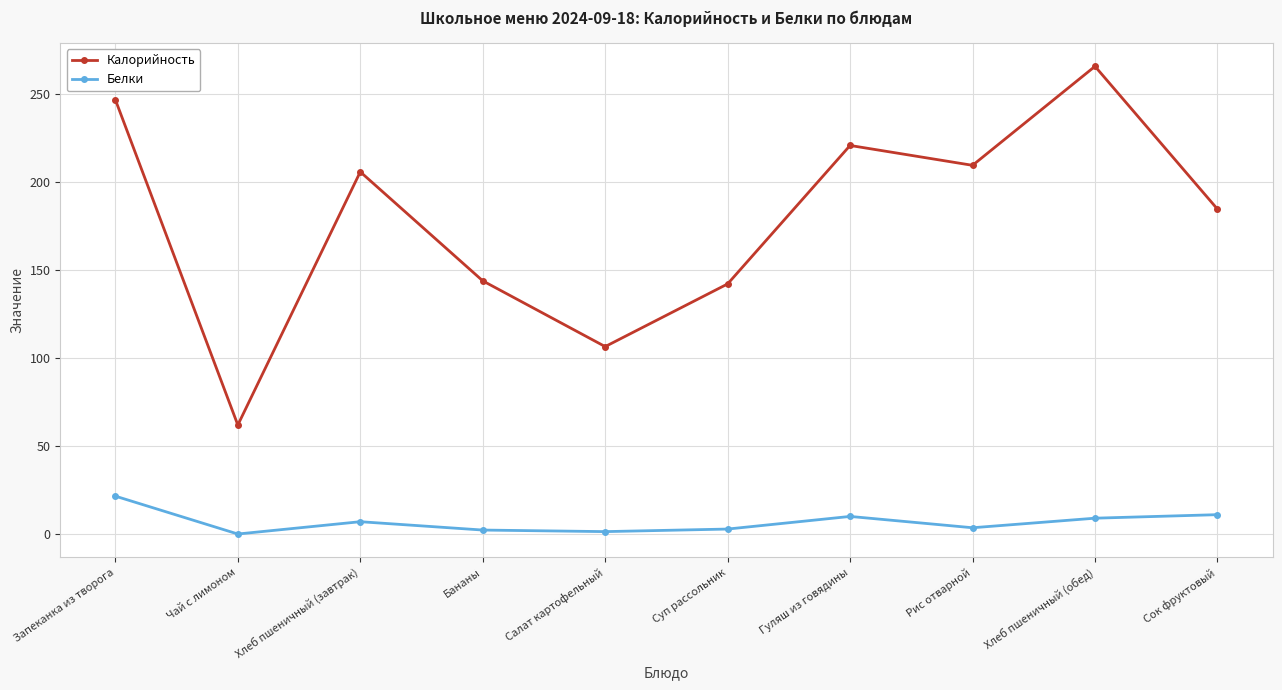

At how many categories does at least one series exceed 244?

2